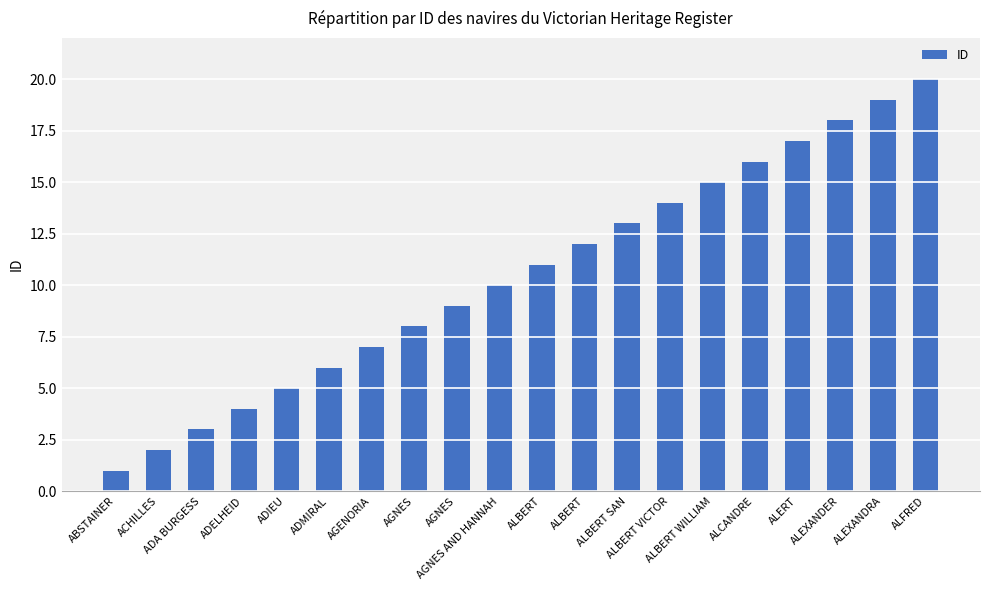

The chart shows a value of 4 at ALBERT. True or false?

False